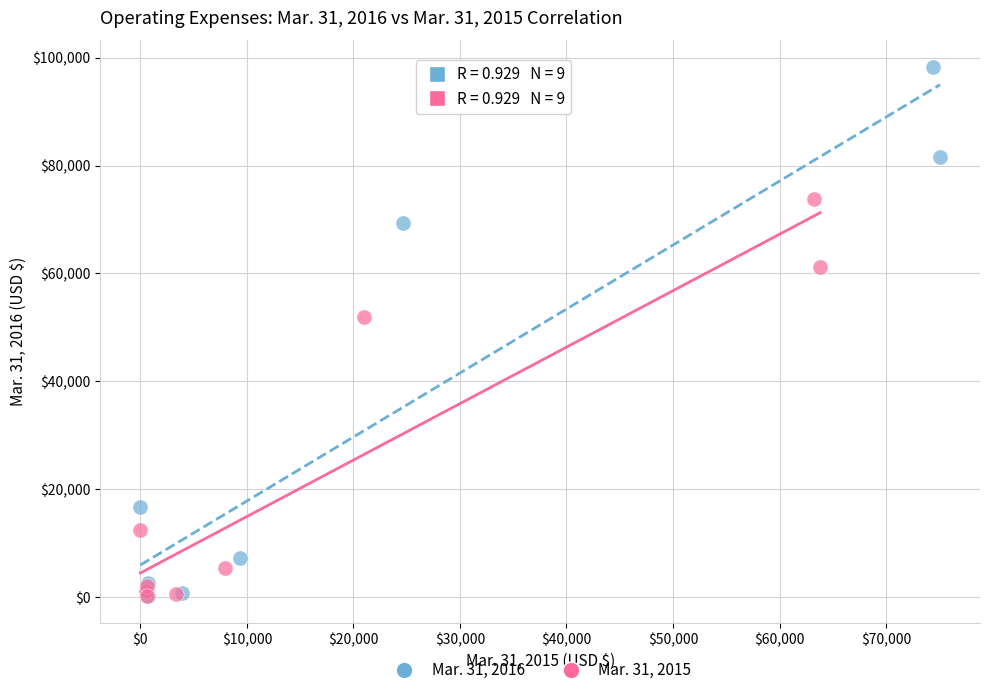

Which series reaches the maximum Y coordinate?

Mar. 31, 2016